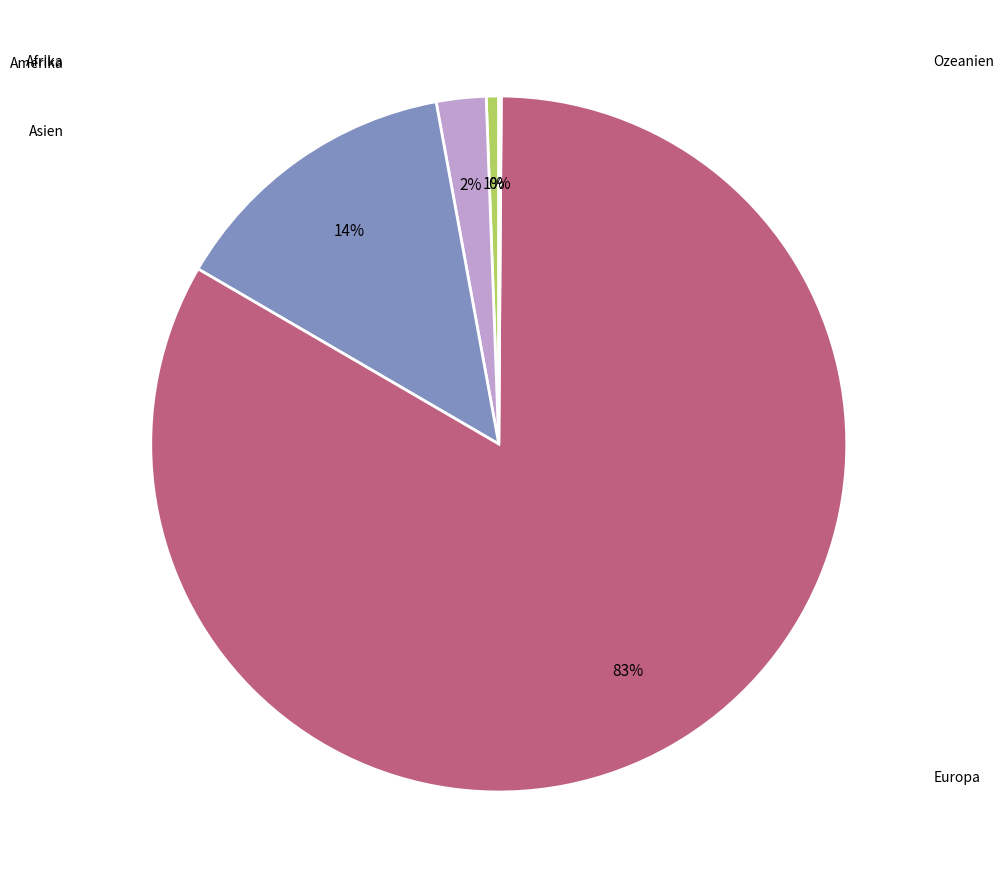

To the nearest percent, what is the difference between the largest and smallest slice percentages?

83%